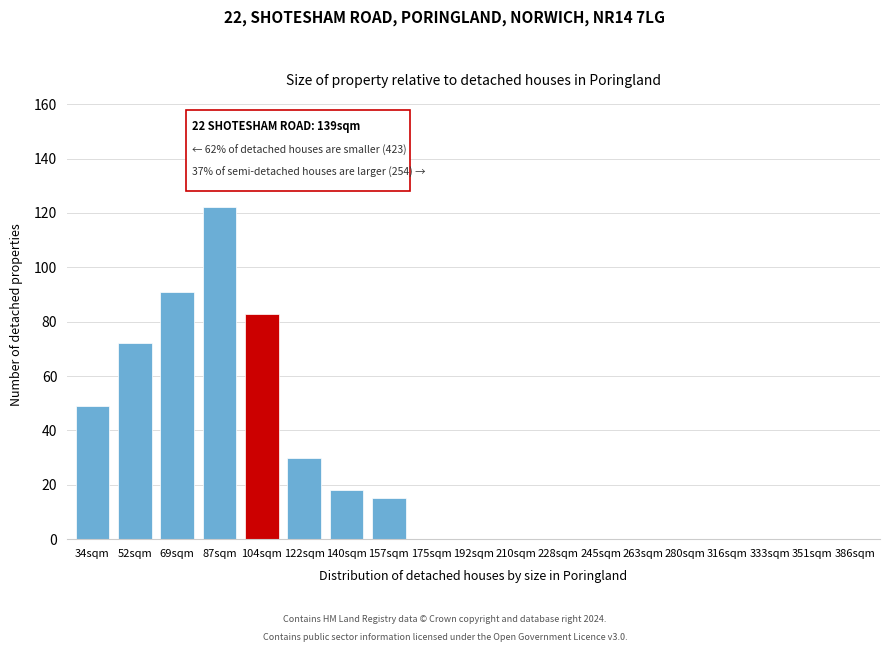

Reading left to right, transcribe all the data shown in this chart.

34sqm=49	52sqm=72	69sqm=91	87sqm=122	104sqm=83	122sqm=30	140sqm=18	157sqm=15	175sqm=0	192sqm=0	210sqm=0	228sqm=0	245sqm=0	263sqm=0	280sqm=0	316sqm=0	333sqm=0	351sqm=0	386sqm=0